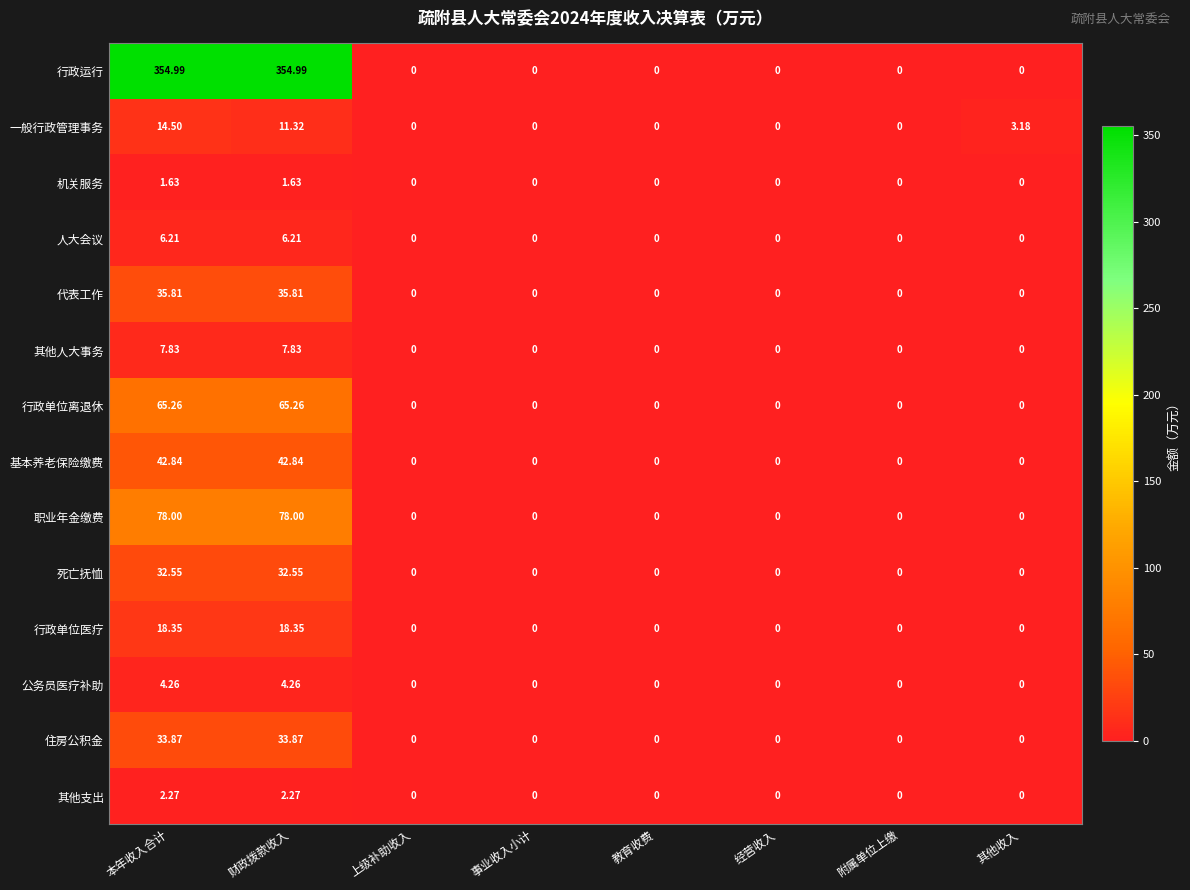

Which series has the largest range (max minus min)?

行政运行